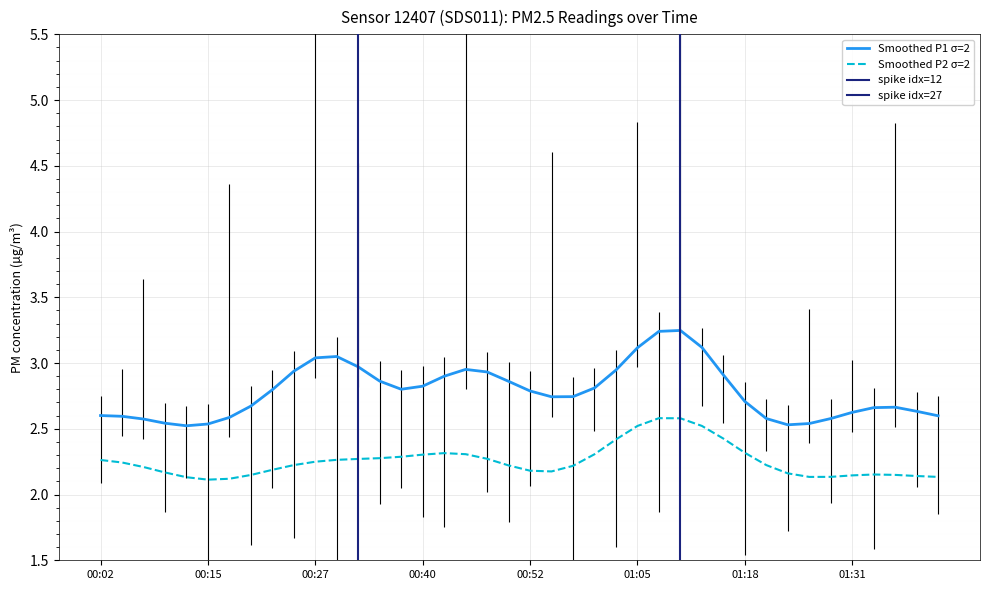

True or false: Smoothed P2 σ=2 and Smoothed P1 σ=2 intersect in this chart.

False